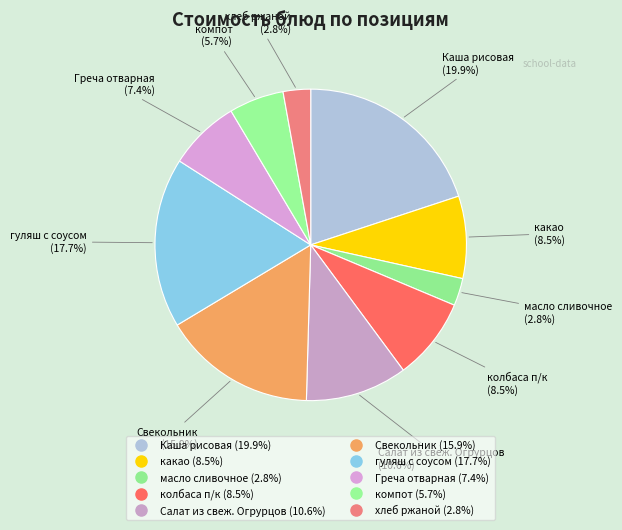

How many slices are in this pie chart?

10